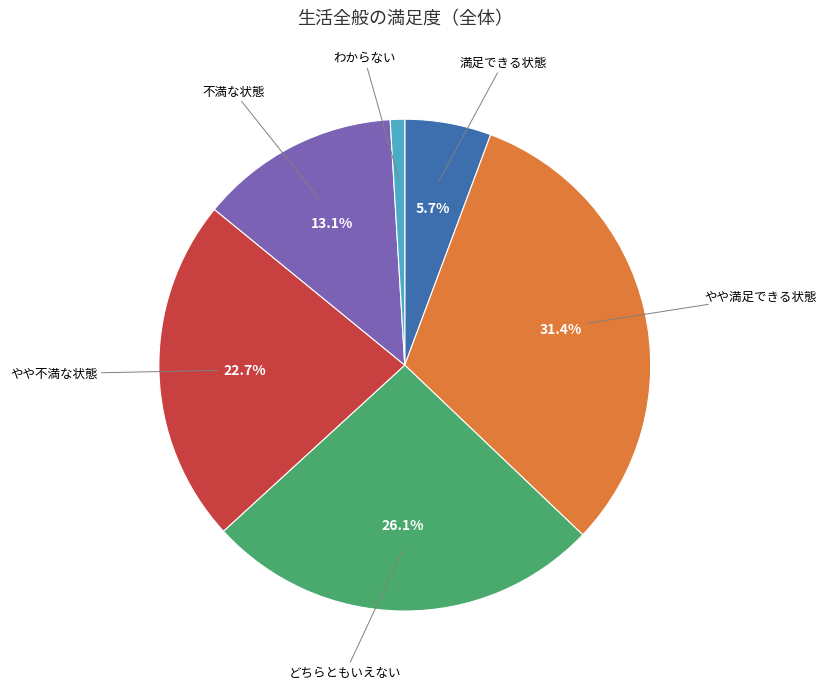

True or false: やや満足できる状態 accounts for 19% of the total.

False